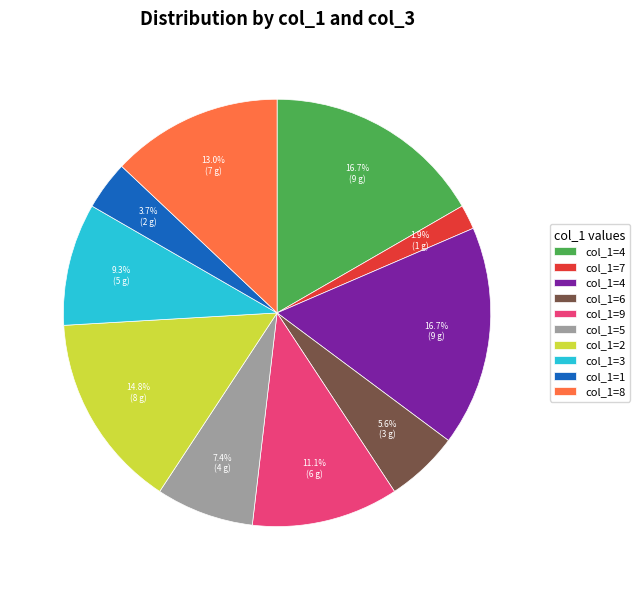

Is there a majority slice in this chart?

No